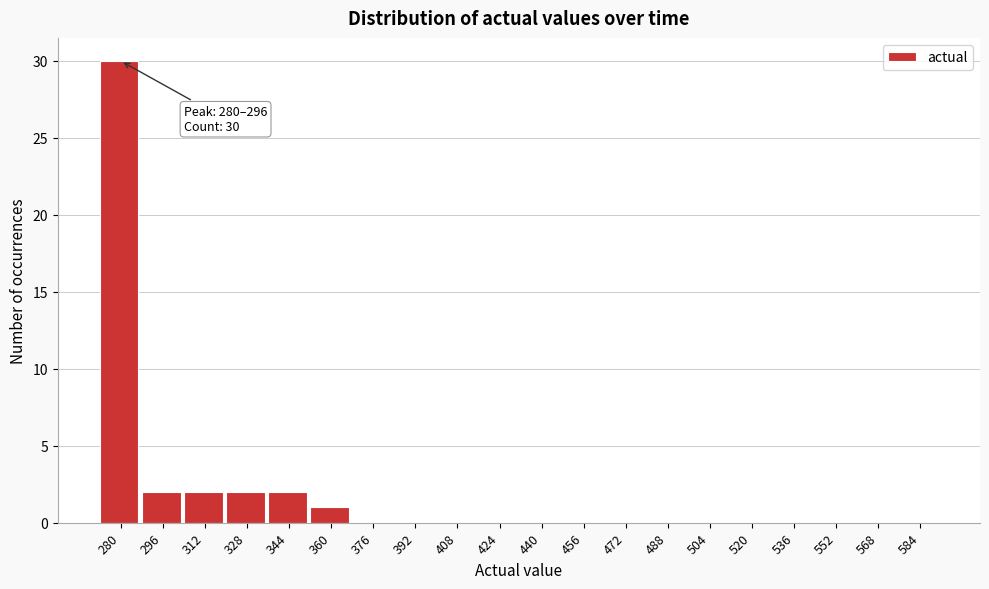

Reading left to right, extract all data points from this chart.

280=30	296=2	312=2	328=2	344=2	360=1	376=0	392=0	408=0	424=0	440=0	456=0	472=0	488=0	504=0	520=0	536=0	552=0	568=0	584=0